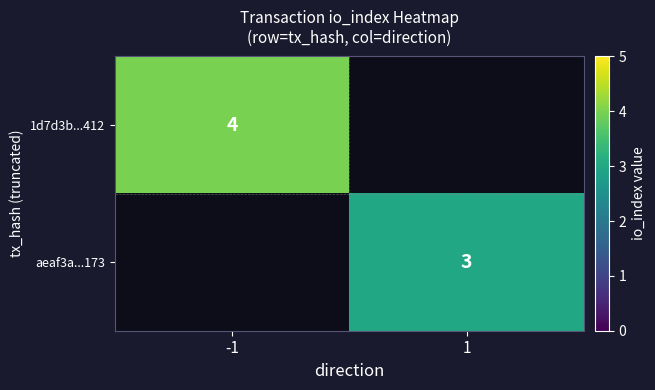

The 1d7d3b...412 series shows 4 at -1. True or false?

True